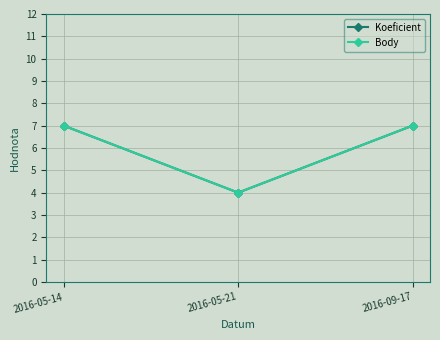

What is the lowest value of the Koeficient series?

4